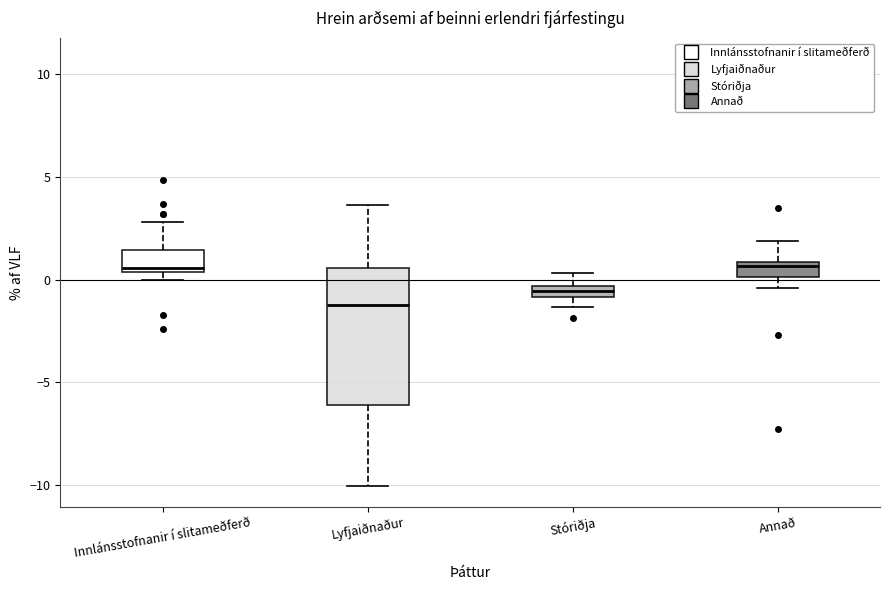

Where does the lower whisker of the box for Annað end on the y-axis? The values are not printed on the chart, so give them approximately, as read against the axis.

-0.5